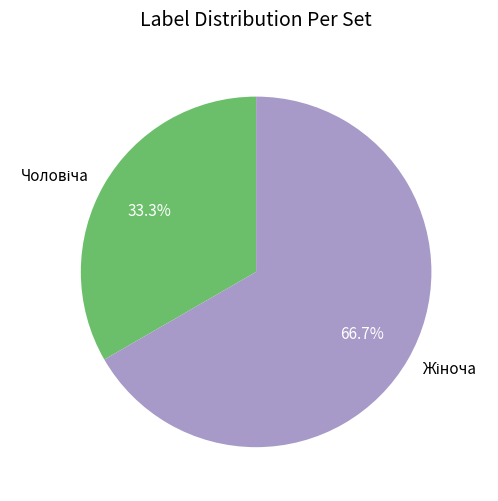

How many slices are in this pie chart?

2